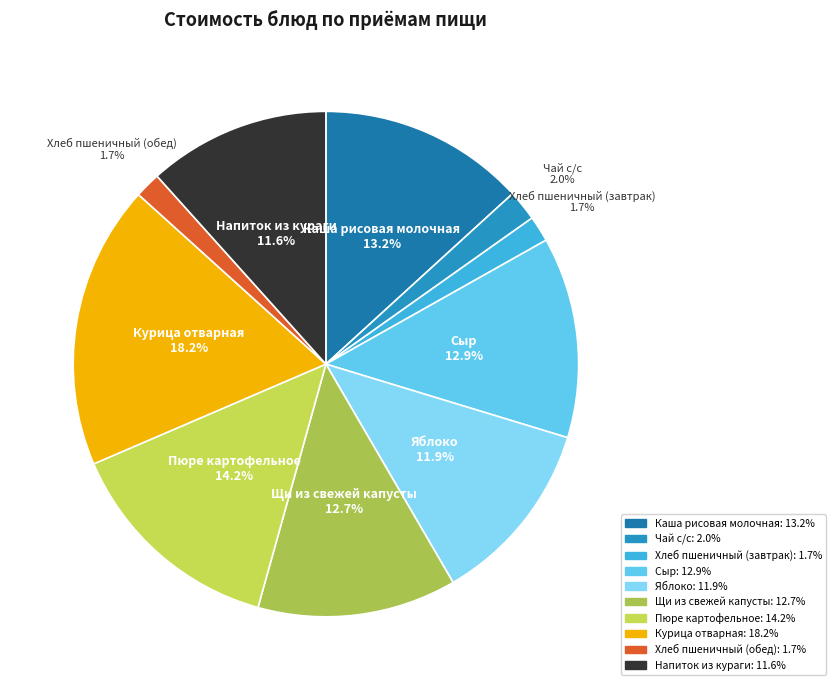

True or false: Каша рисовая молочная accounts for 13% of the total.

True